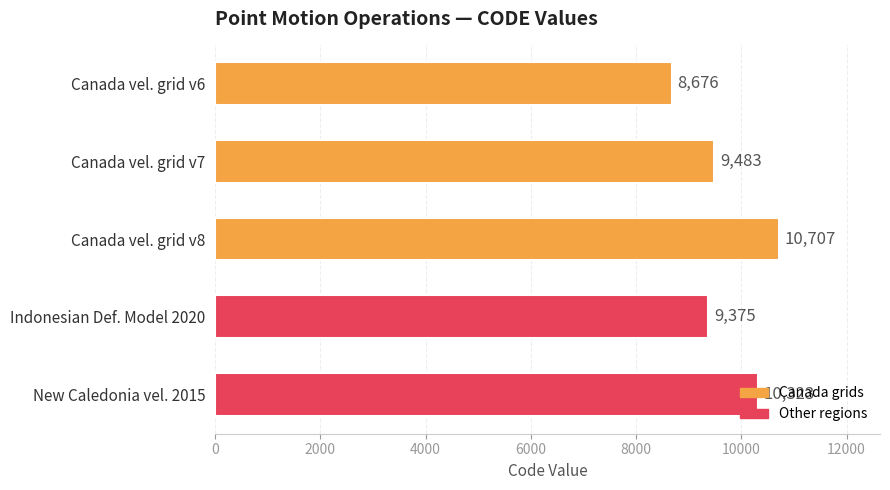

What is the difference between the second highest and second lowest values?

948